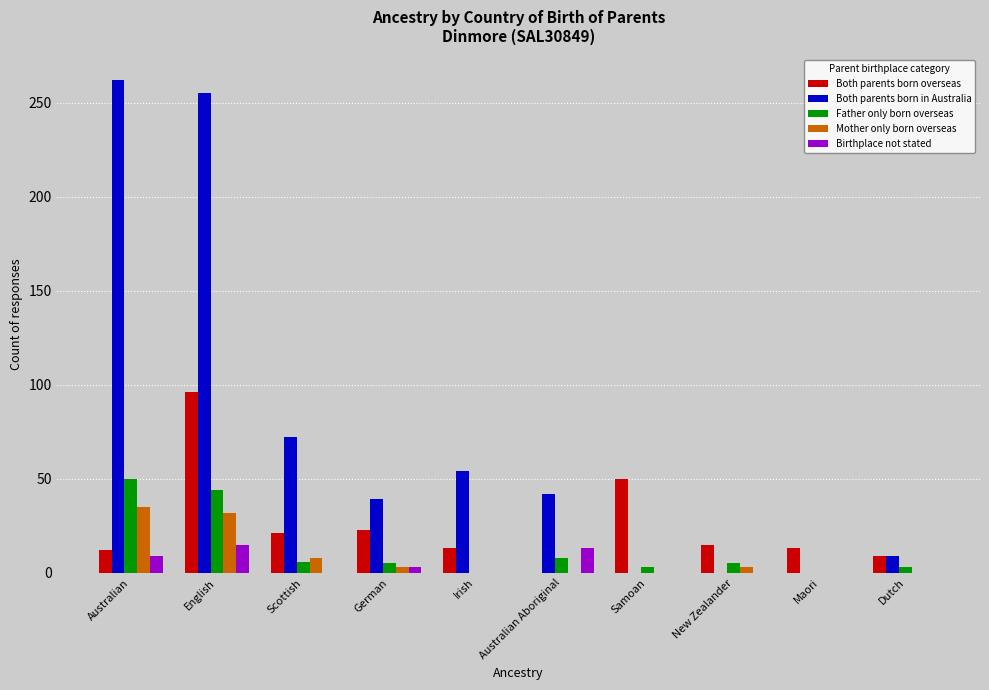

At which label is Both parents born in Australia closest to 131?

Scottish